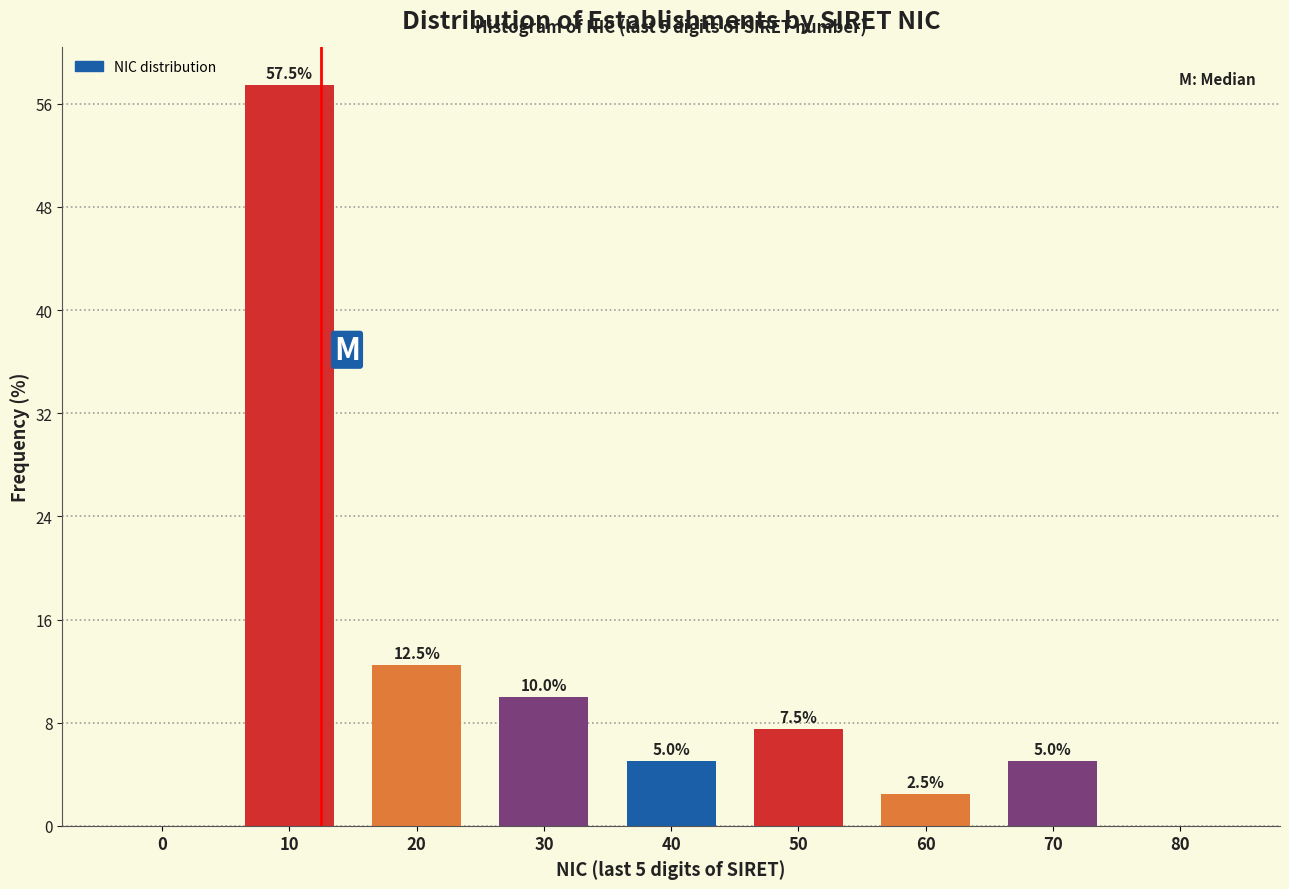

Reading left to right, transcribe all the data shown in this chart.

0=0.0	10=57.5	20=12.5	30=10.0	40=5.0	50=7.5	60=2.5	70=5.0	80=0.0